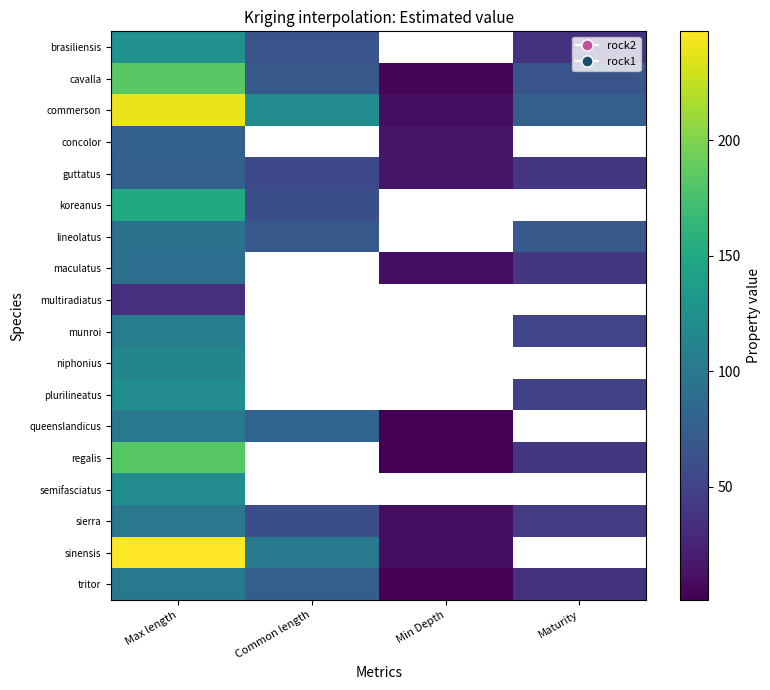

What is the sum of the sierra values at Maturity and Common length?

103.9